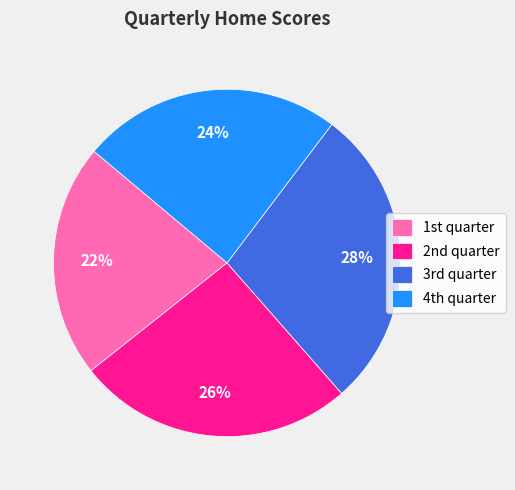

How many slices are in this pie chart?

4